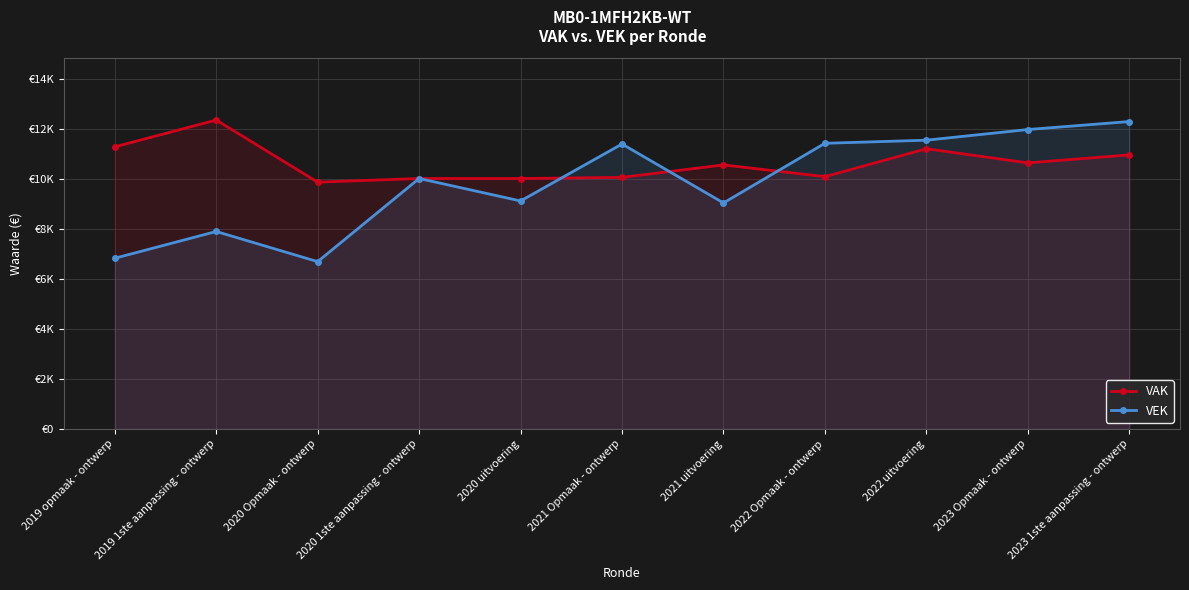

In VEK, how many points are higher than both neighbors (excluding endpoints)?

3